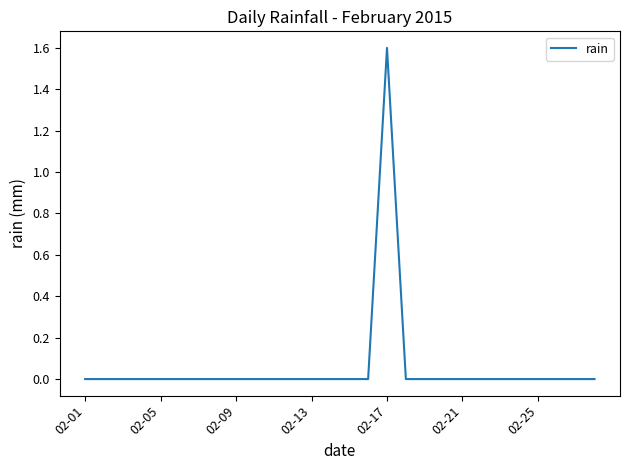

What is the difference between the maximum and minimum values?

1.6